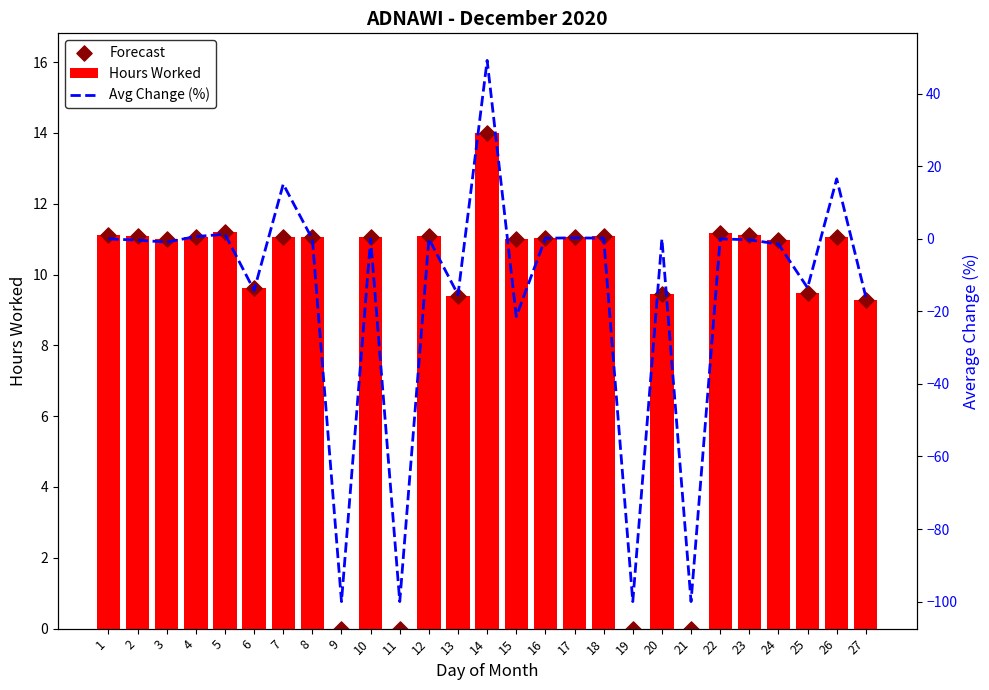

What is the total value across all series at 25?

5.5